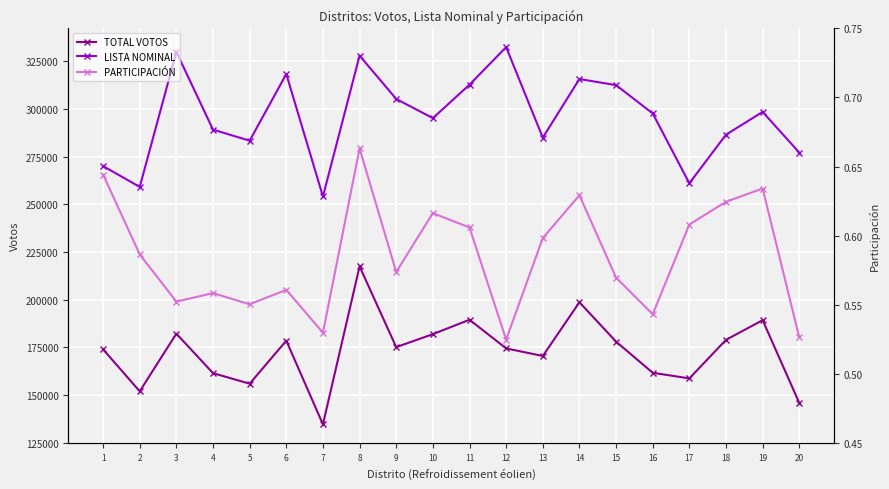

In TOTAL VOTOS, how many points are higher than both neighbors (excluding endpoints)?

6